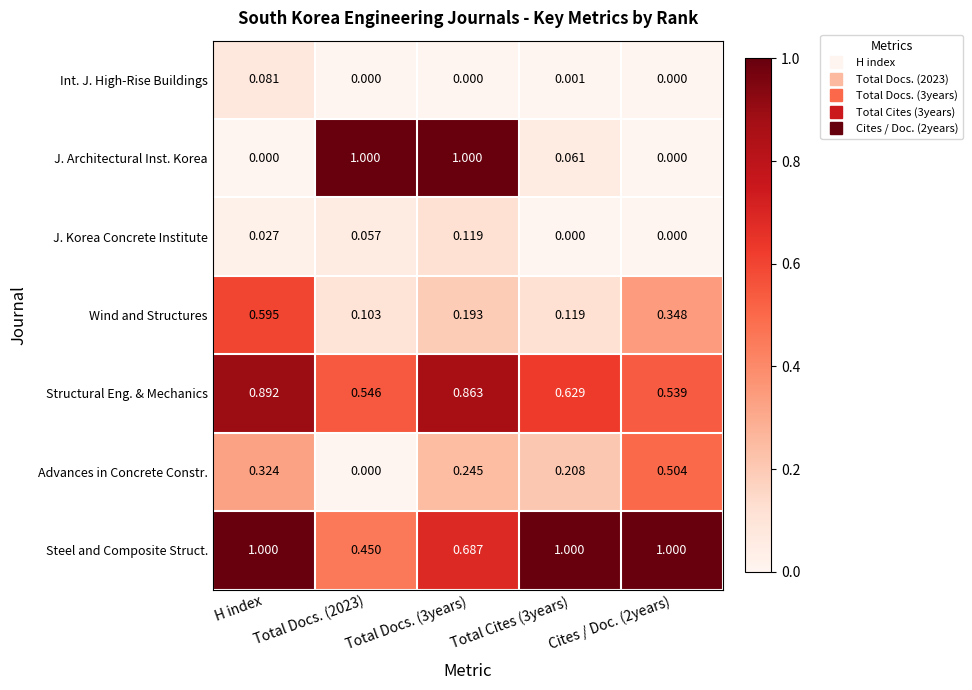

Which series has the largest range (max minus min)?

J. Architectural Inst. Korea